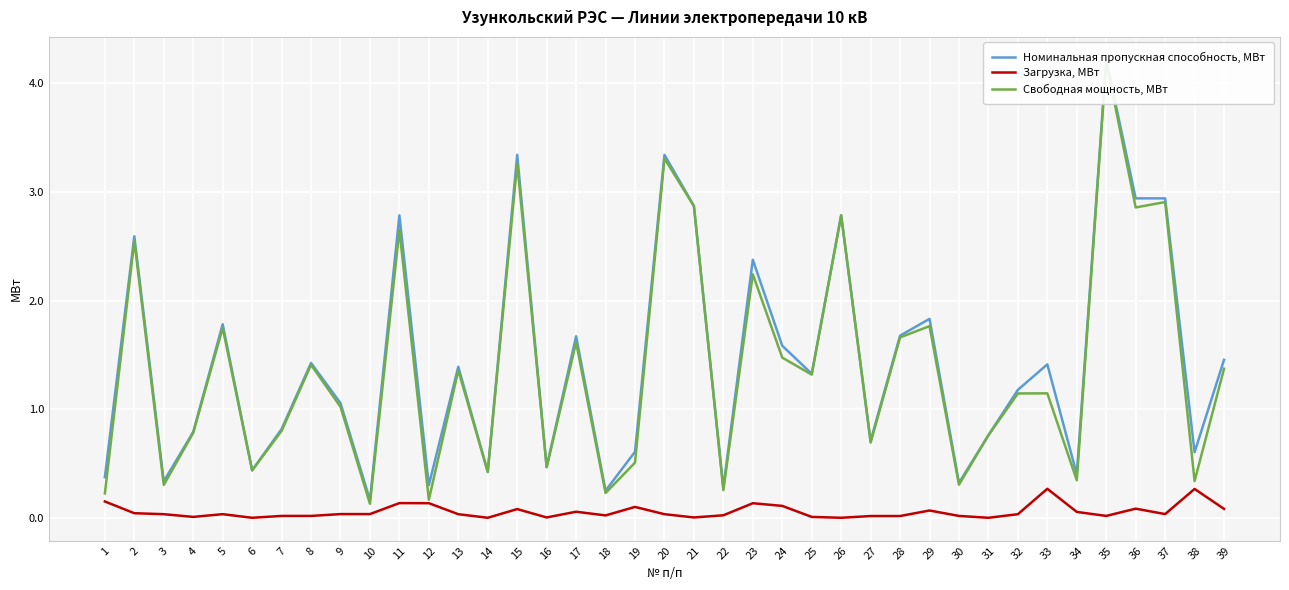

What is the difference between the maximum and minimum values in the Свободная мощность, МВт series?

4.1